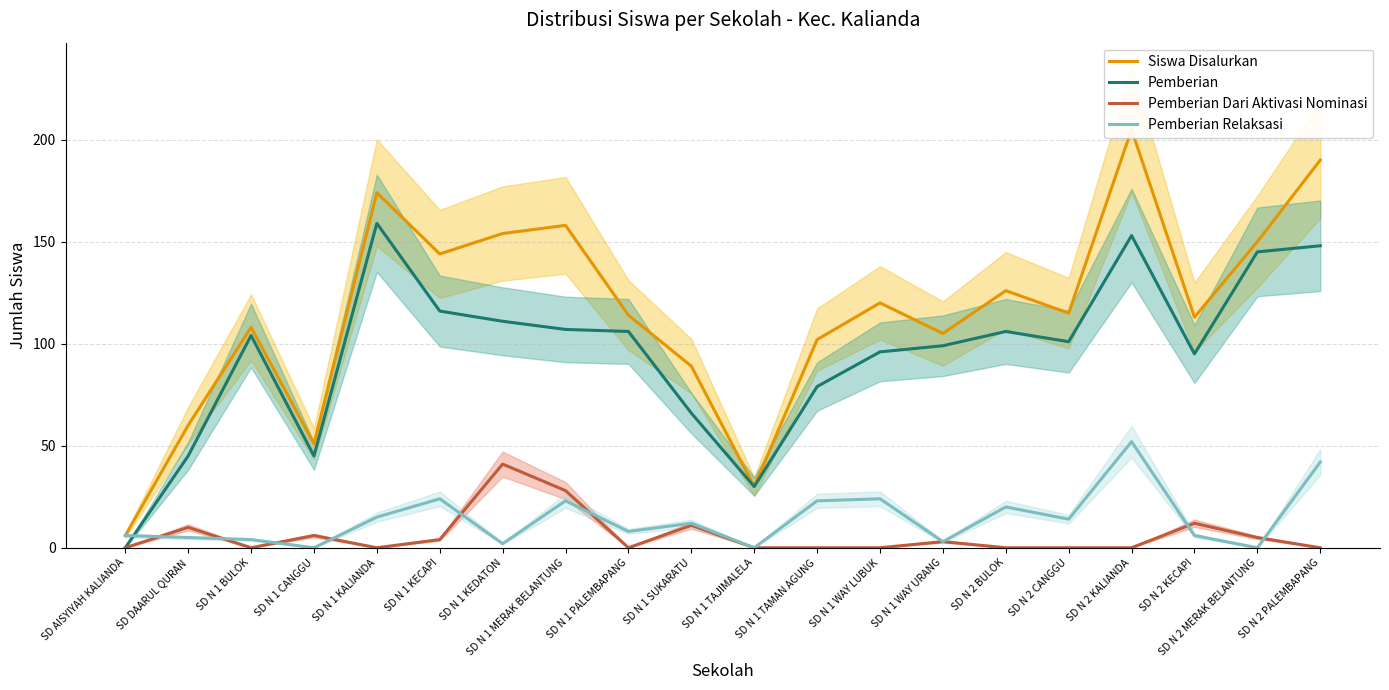

Is the value of Siswa Disalurkan at SD N 1 WAY URANG greater than the value of Pemberian Relaksasi at SD N 1 PALEMBAPANG?

Yes